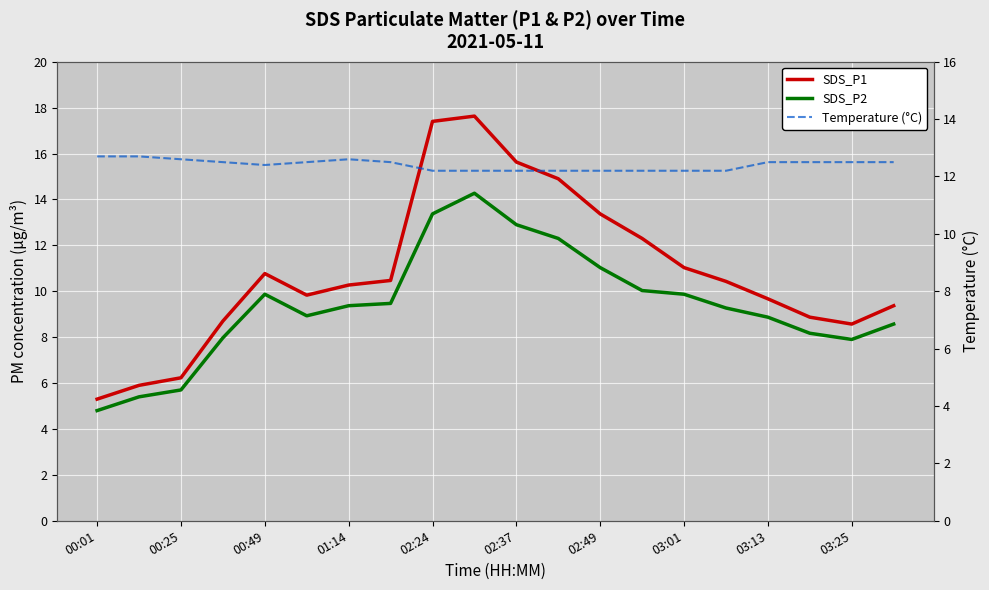

True or false: Temperature (°C) has more than 0 interior local peaks.

True